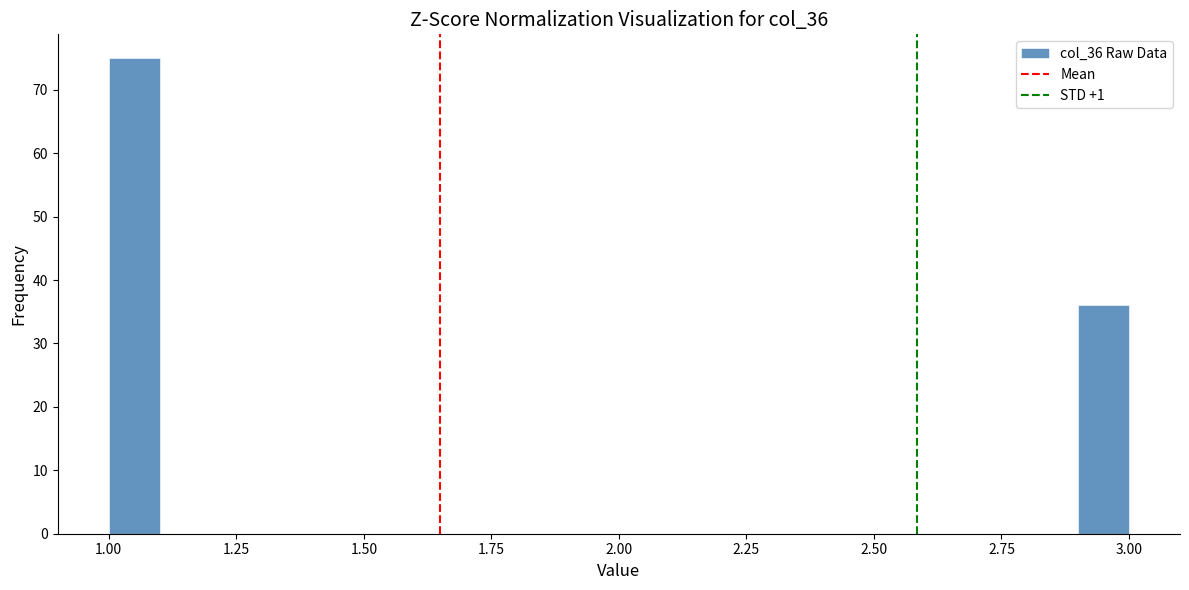

Read against the x-axis, roughly where is the centre of the tallest bar?

1.05